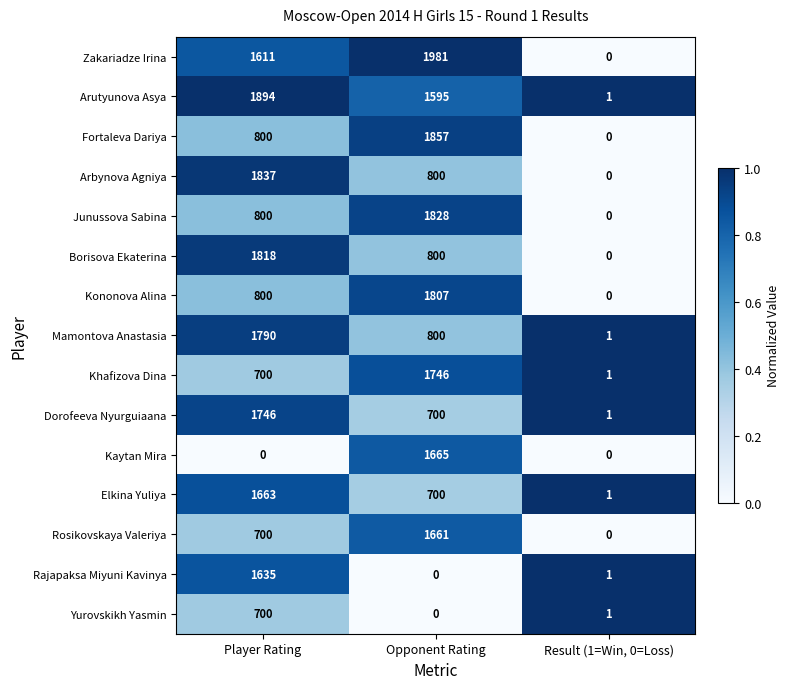

The Kaytan Mira series shows 1665 at Opponent Rating. True or false?

True